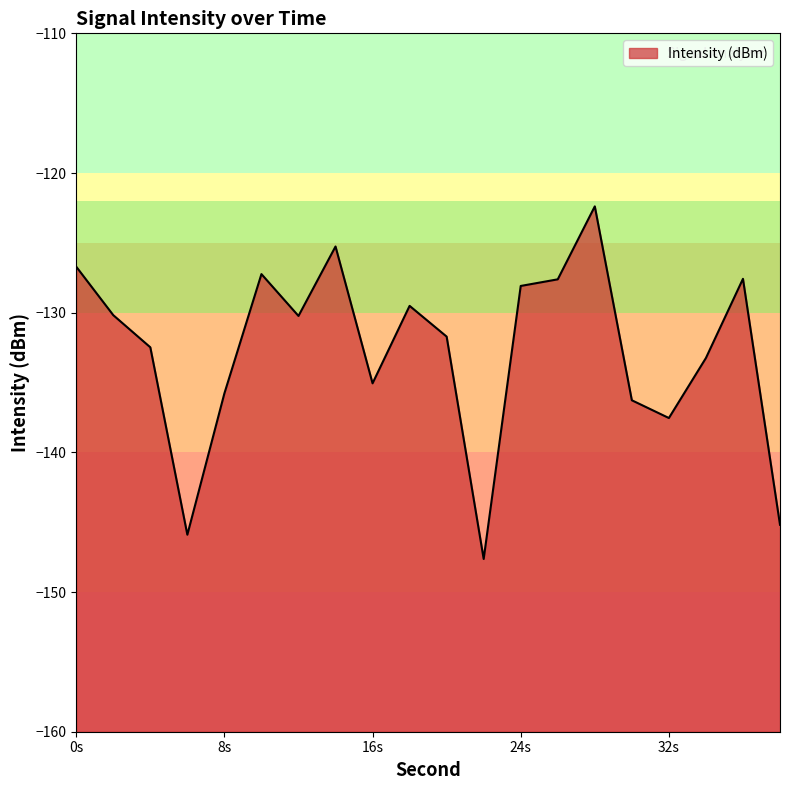

The chart shows a value of -145.9 at 6. True or false?

True